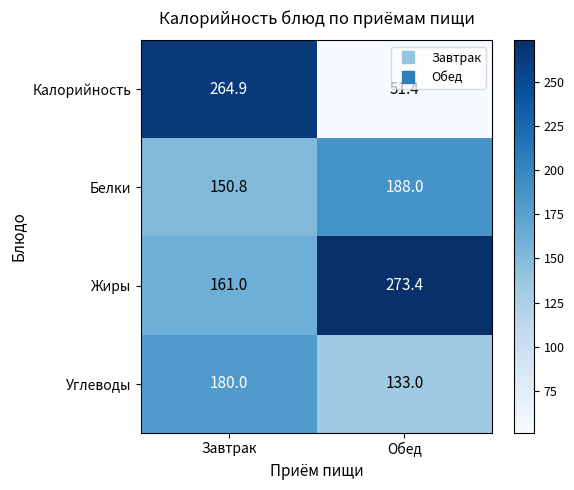

Which series has the widest spread of values?

Калорийность